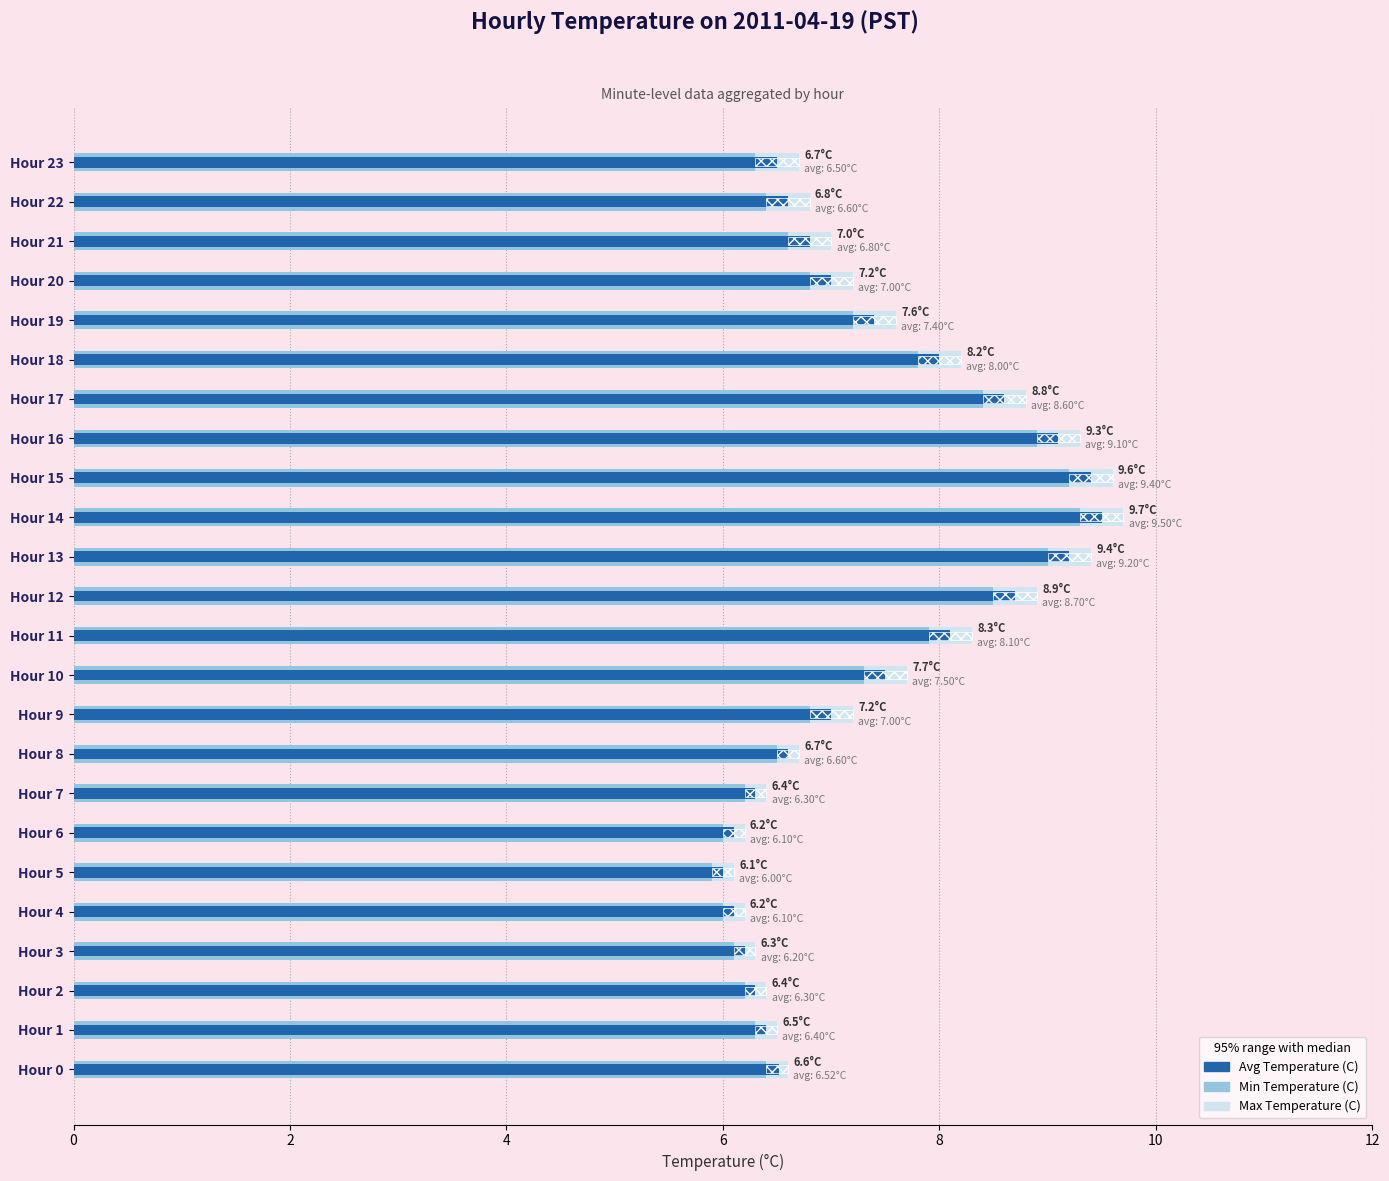

Reading left to right, extract all data points from this chart.

Max Temperature (C): 6.6	6.5	6.4	6.3	6.2	6.1	6.2	6.4	6.7	7.2	7.7	8.3	8.9	9.4	9.7	9.6	9.3	8.8	8.2	7.6	7.2	7.0	6.8	6.7
Min Temperature (C): 6.4	6.3	6.2	6.1	6.0	5.9	6.0	6.2	6.5	6.8	7.3	7.9	8.5	9.0	9.3	9.2	8.9	8.4	7.8	7.2	6.8	6.6	6.4	6.3
Avg Temperature (C): 6.5	6.4	6.3	6.2	6.1	6.0	6.1	6.3	6.6	7.0	7.5	8.1	8.7	9.2	9.5	9.4	9.1	8.6	8.0	7.4	7.0	6.8	6.6	6.5